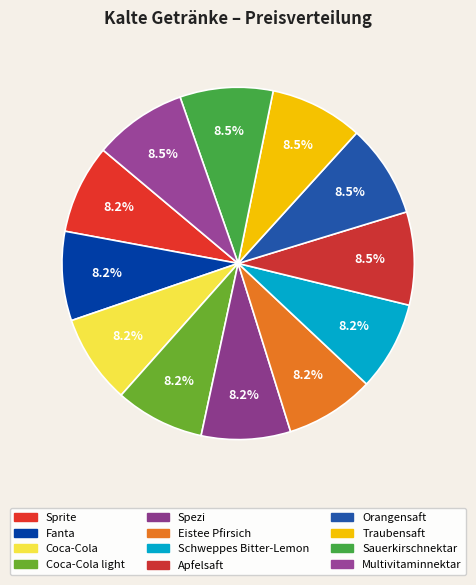

How many slices are in this pie chart?

12